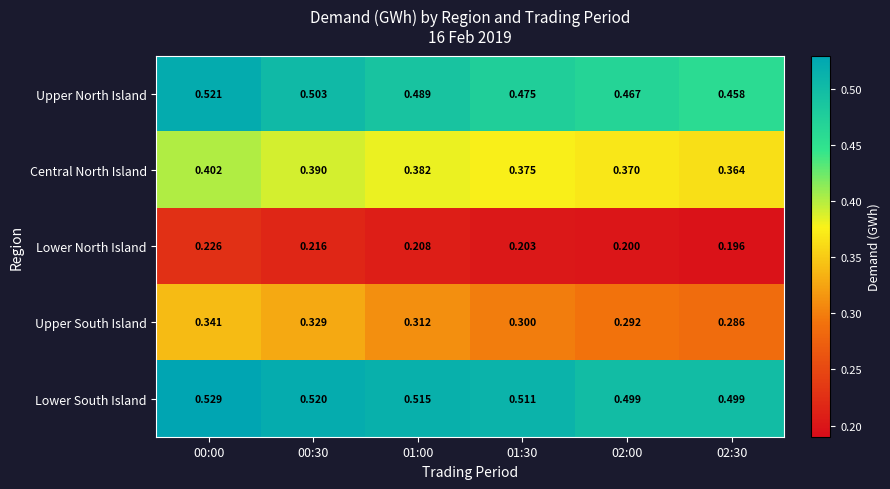

Rank the series at 02:00 from lowest to highest value.

Lower North Island, Upper South Island, Central North Island, Upper North Island, Lower South Island